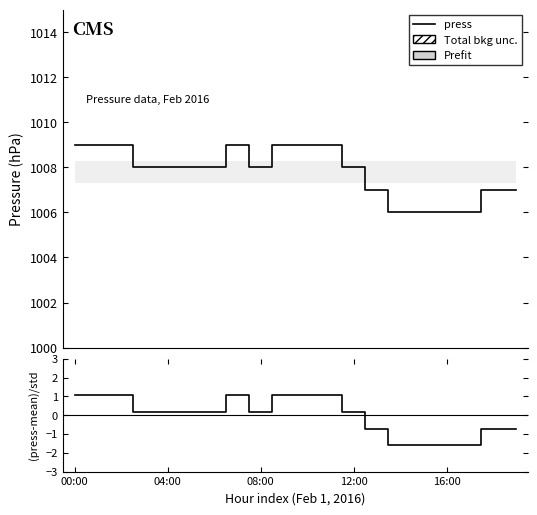

What is the label of the 14th point from the left?

13